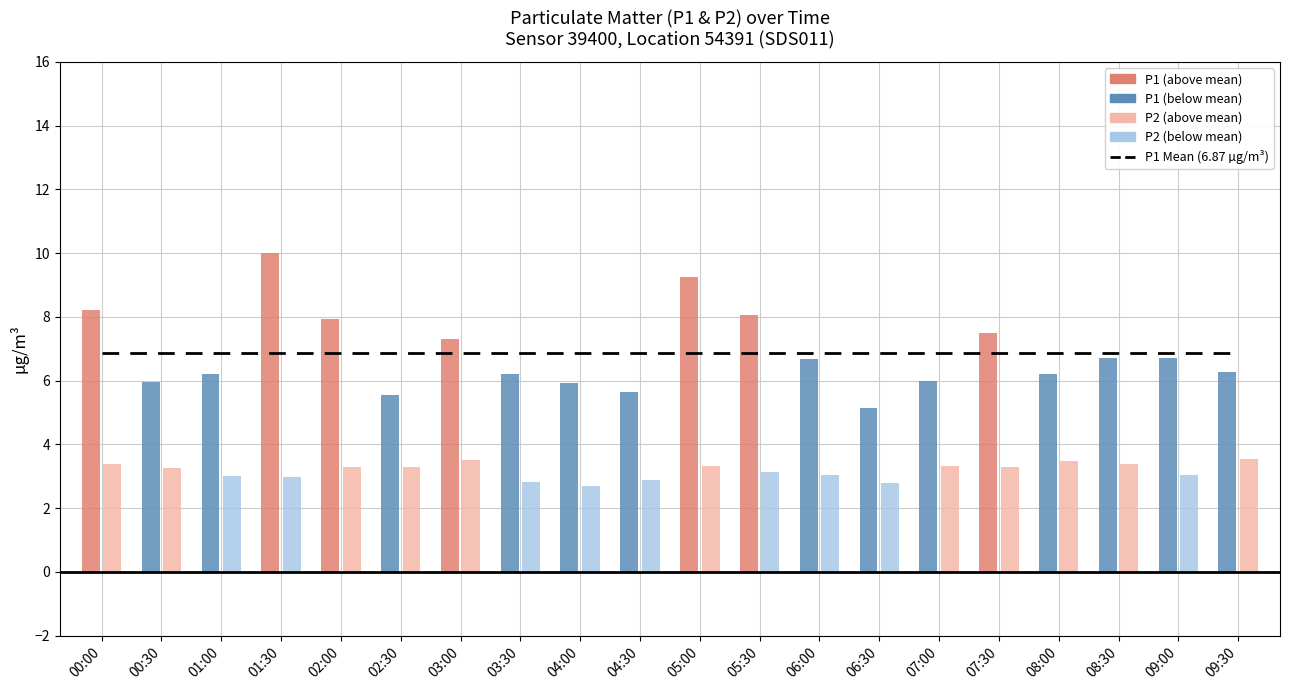

How many groups of bars are there?

20